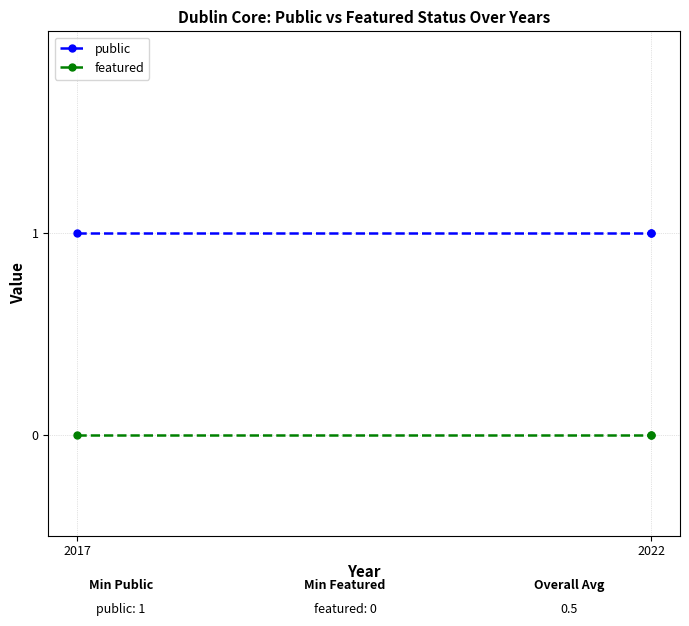

True or false: featured has a value of 0 at 2022.

True